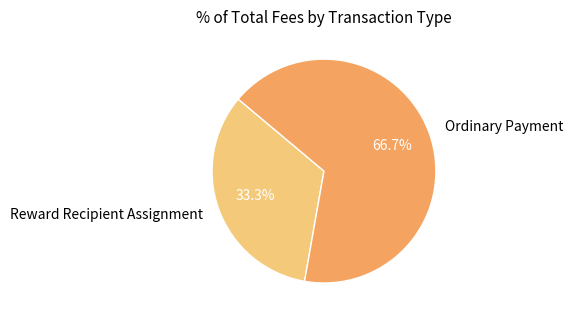

Combined, what portion of the pie is Ordinary Payment and Reward Recipient Assignment?

100.0%